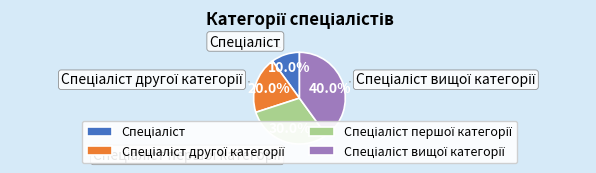

Does any single category account for the majority?

No